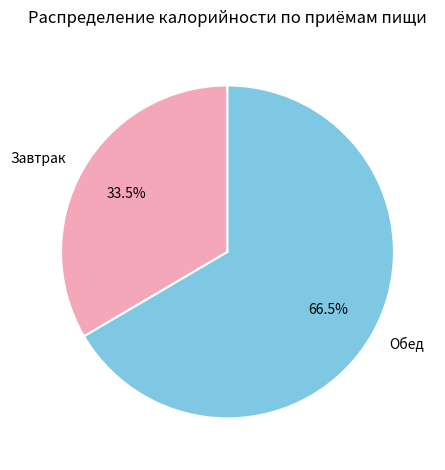

Which slice is the smallest?

Завтрак